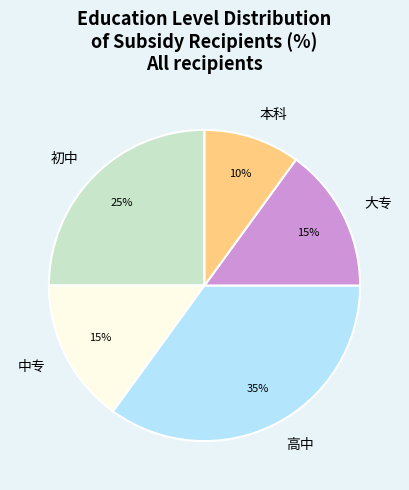

Which slice is the smallest?

本科